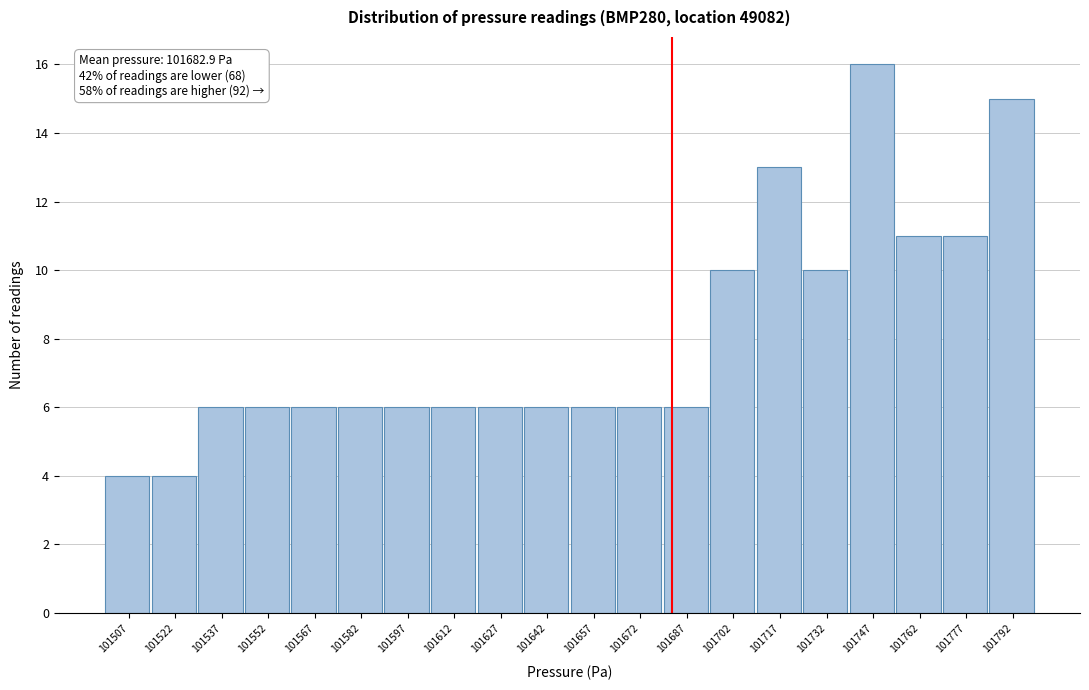

Which range on the x-axis has the tallest bar?

101740 to 101756